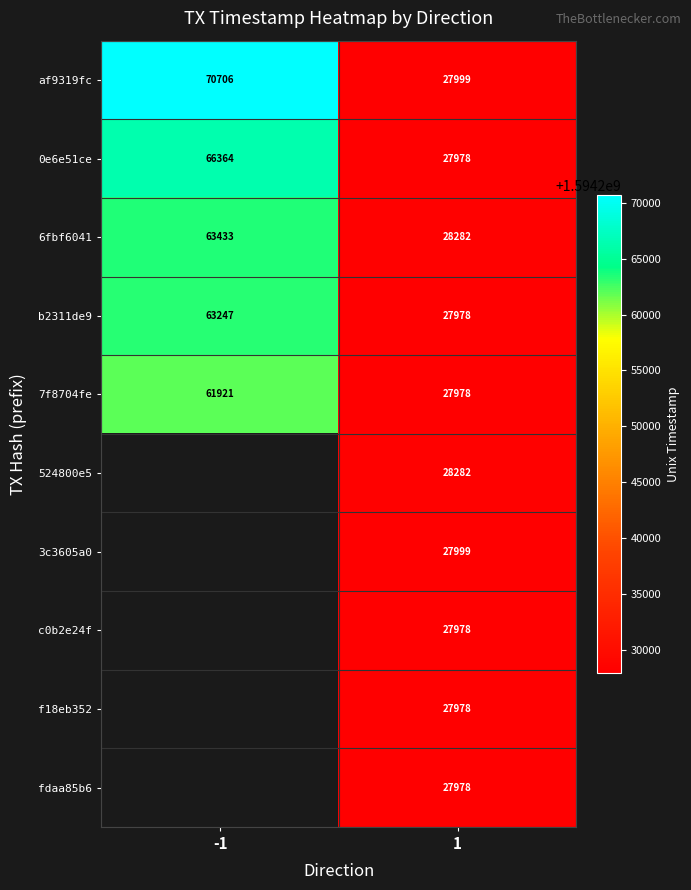

Between -1 and 1, which is larger?

-1